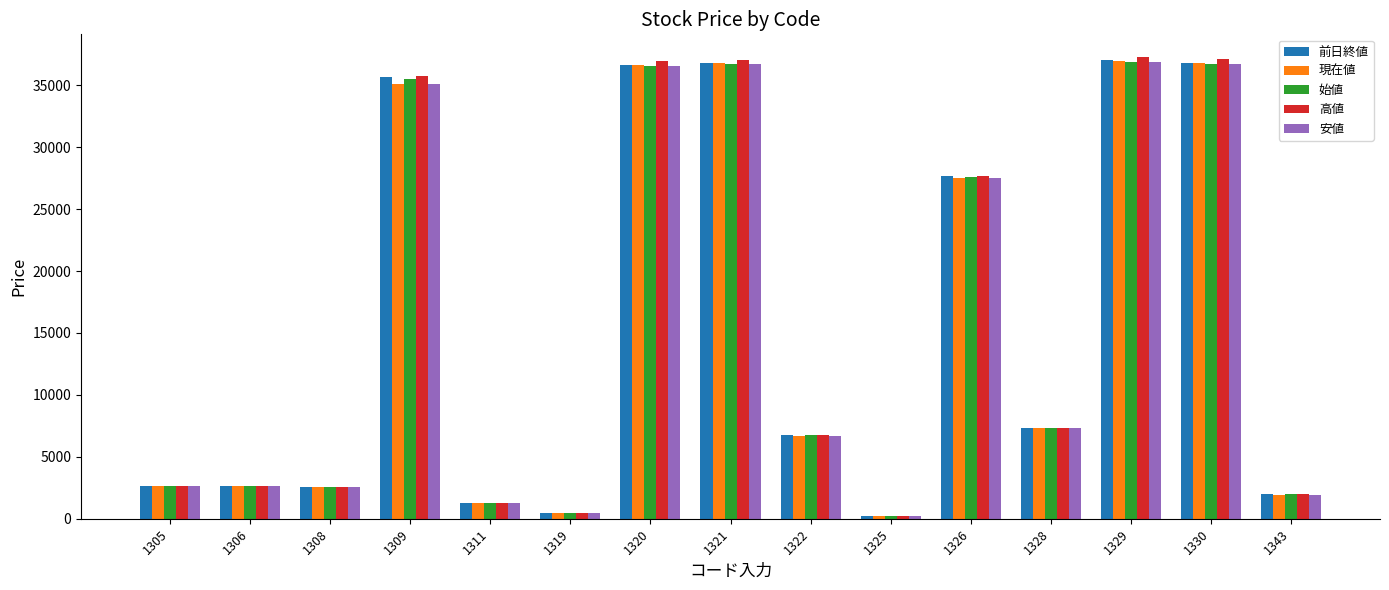

How many values in the 高値 series are below 6789?

7